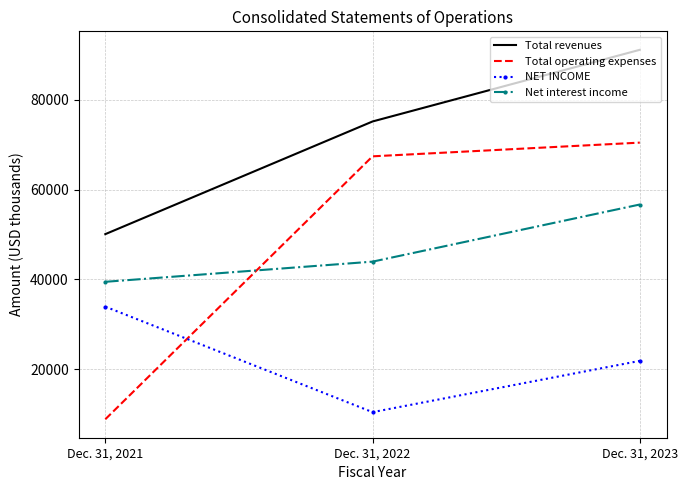

Which label corresponds to the largest value in the chart?

Dec. 31, 2023